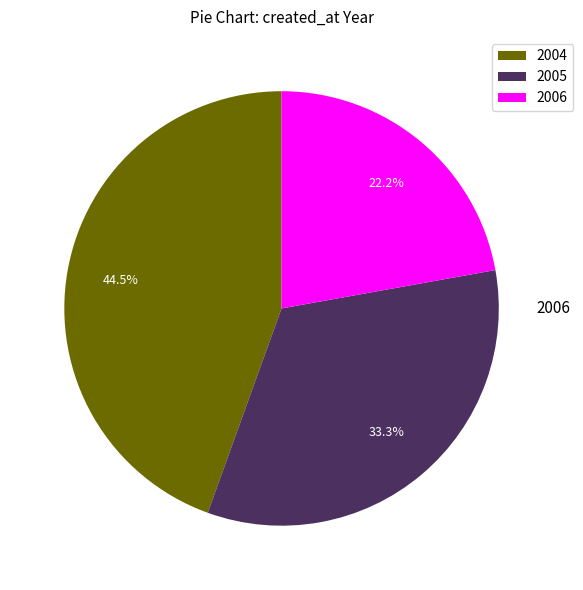

Count the number of slices in the pie.

3